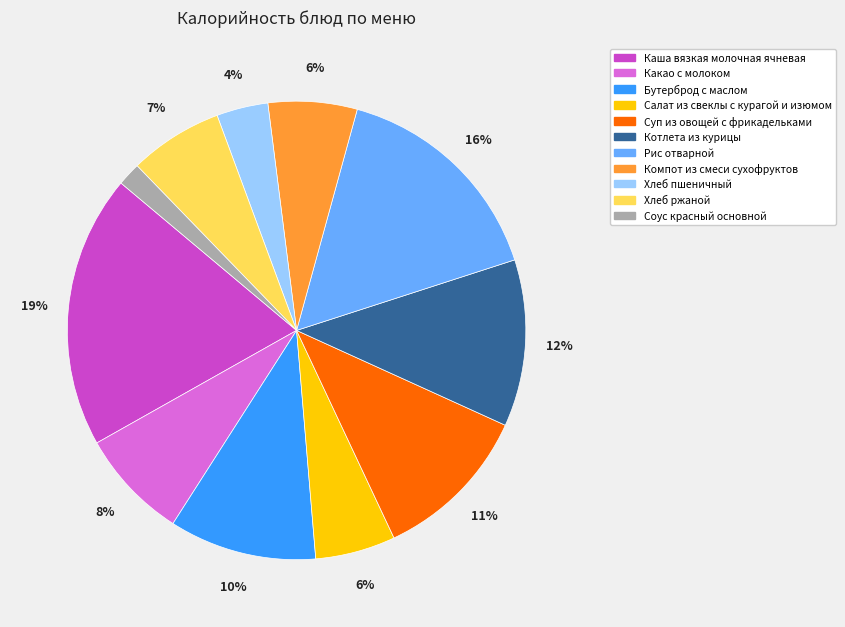

How many segments does this pie chart have?

11